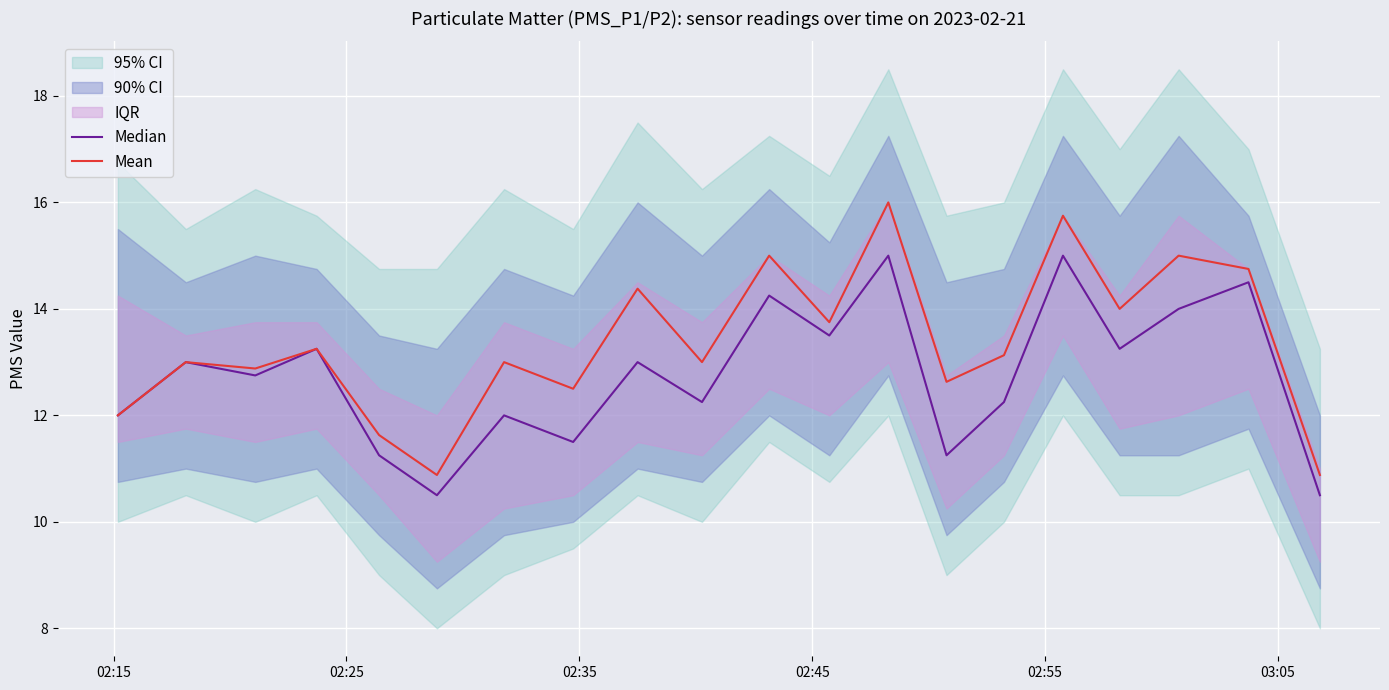

What is the greatest value displayed?

16.0